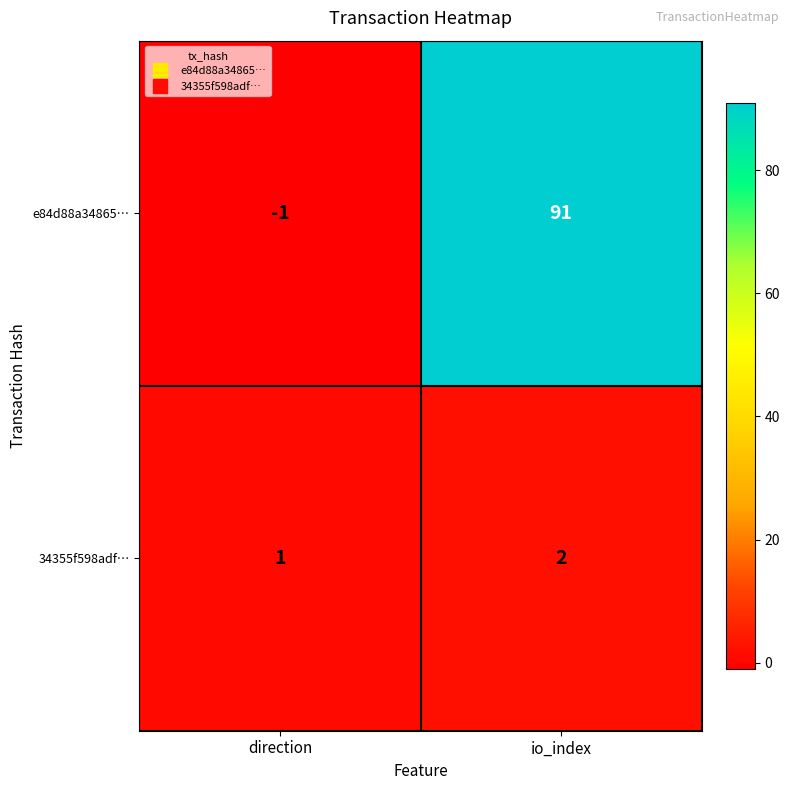

Is it true that 34355f598adf… equals 2 at io_index?

True